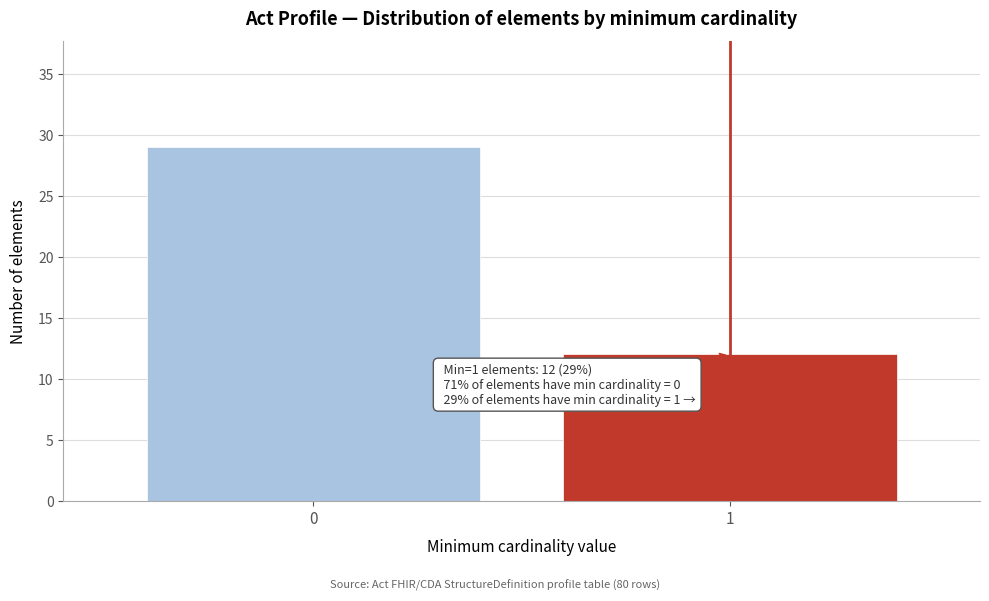

Reading left to right, transcribe all the data shown in this chart.

29	12